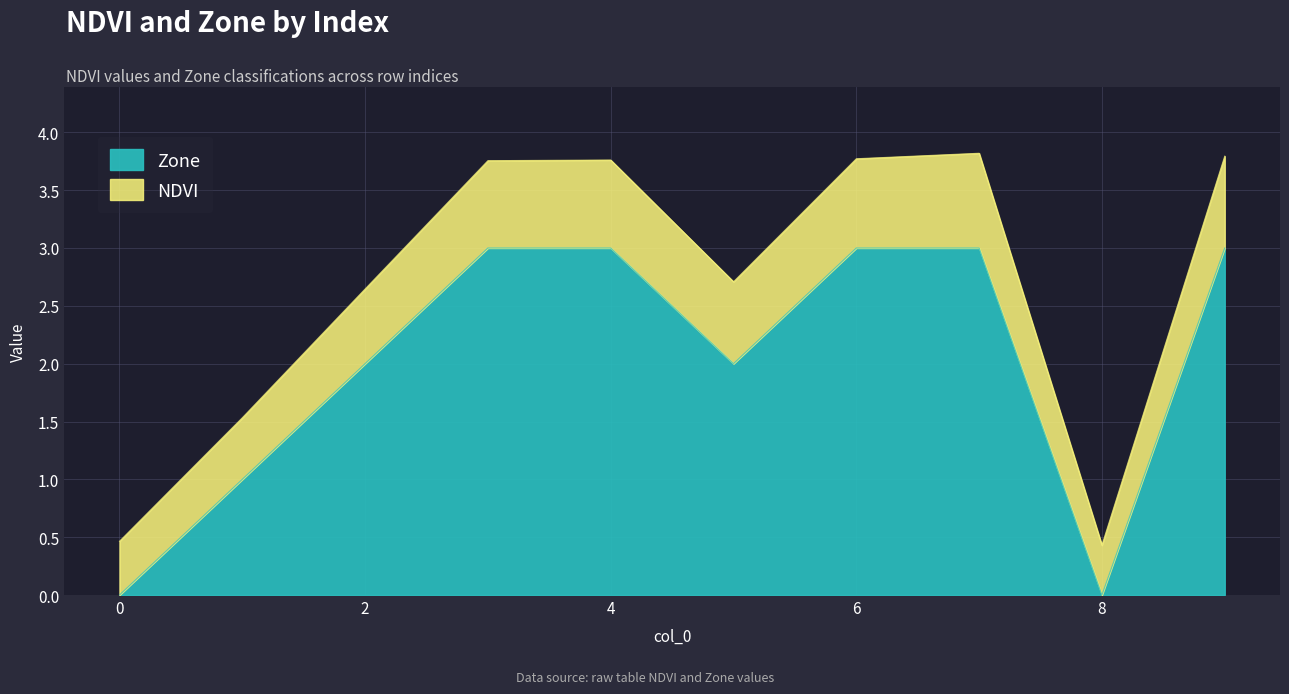

What are all the series names shown in the legend?

Zone, NDVI